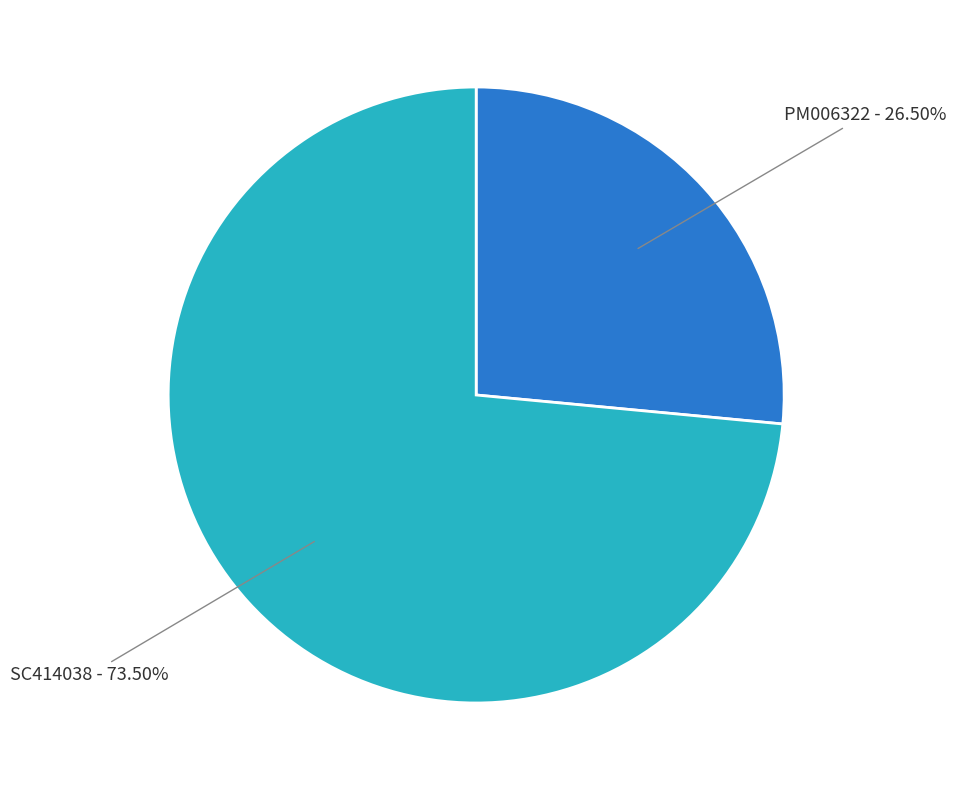

Is there any slice that represents more than half of the pie?

Yes